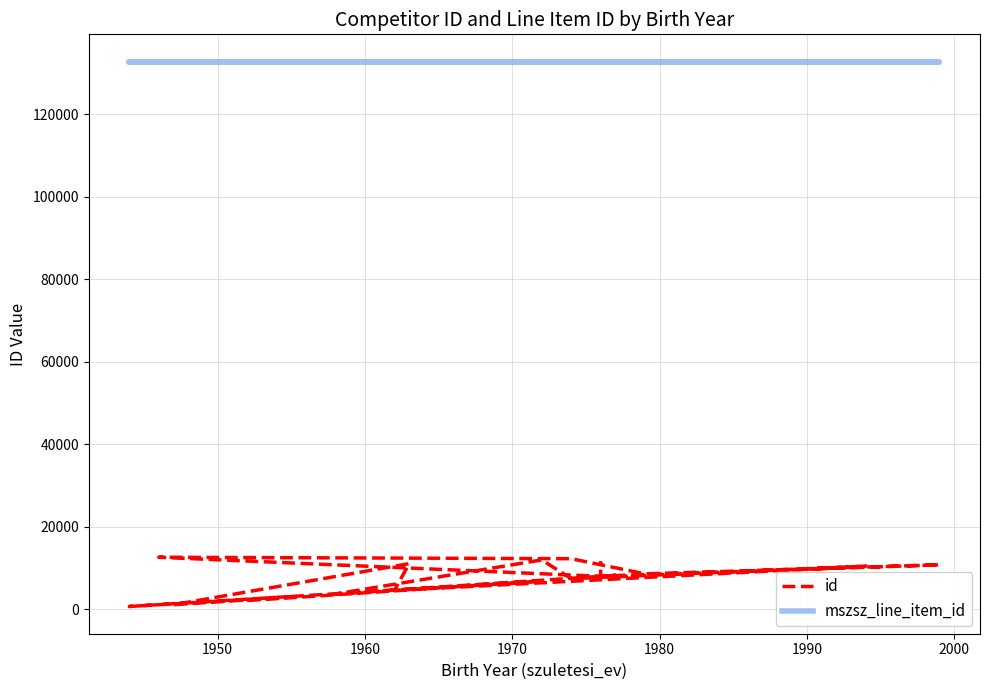

Does the chart have visible grid lines?

Yes